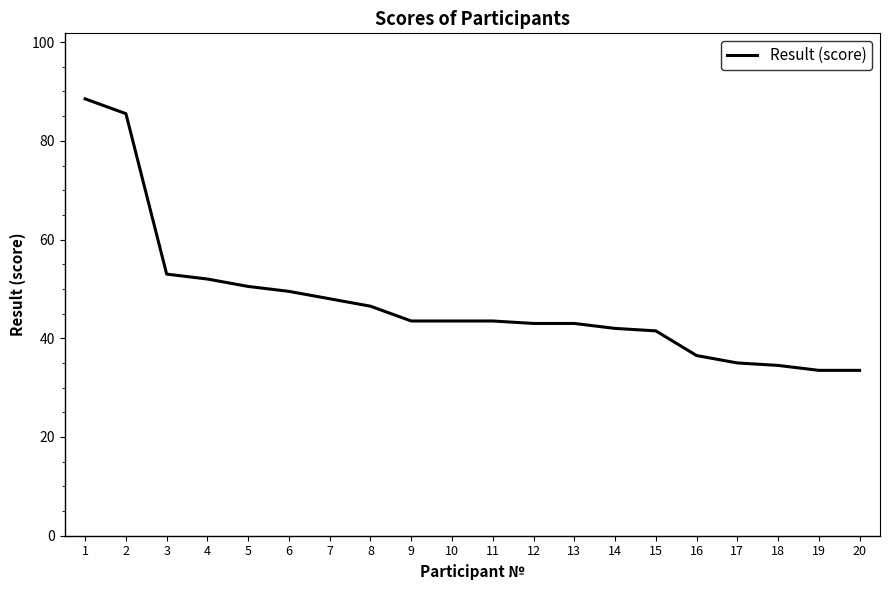

What is the minimum value shown in the chart?

33.5